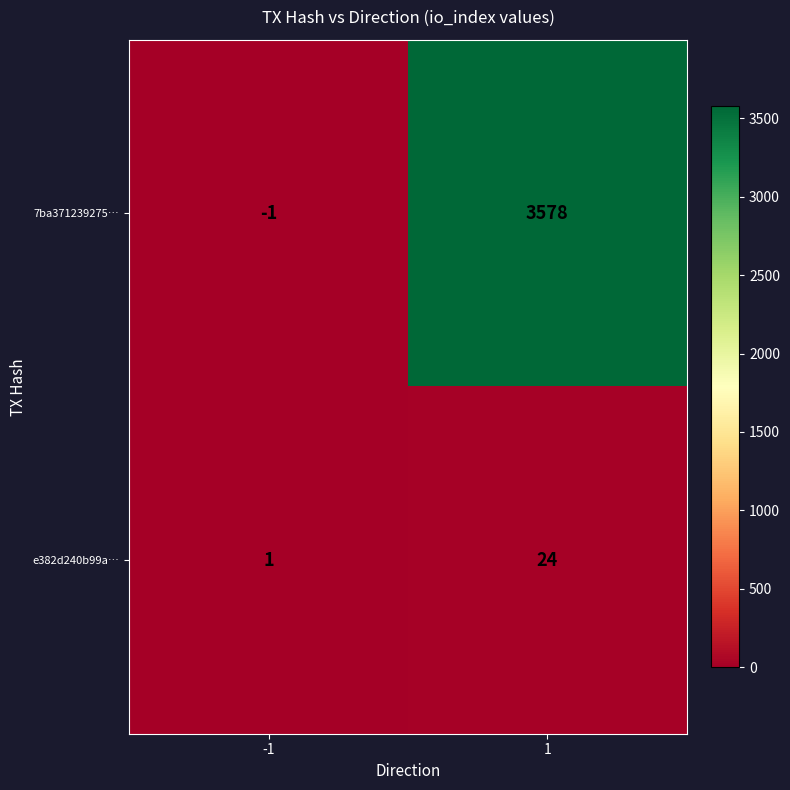

Which series has the largest total across all categories?

7ba371239275…